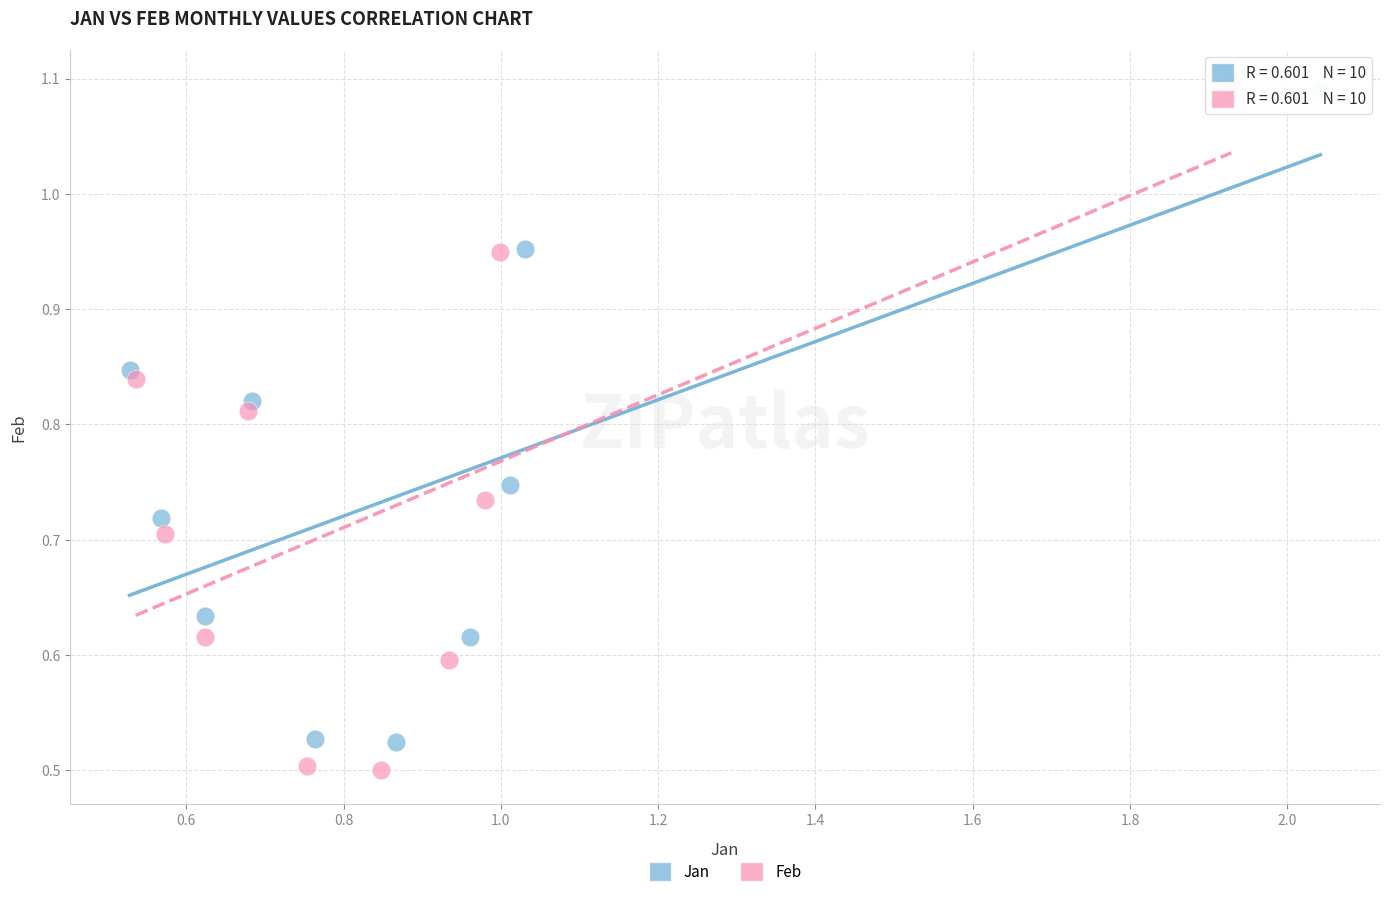

Which series has the largest Y range (max minus min)?

Feb